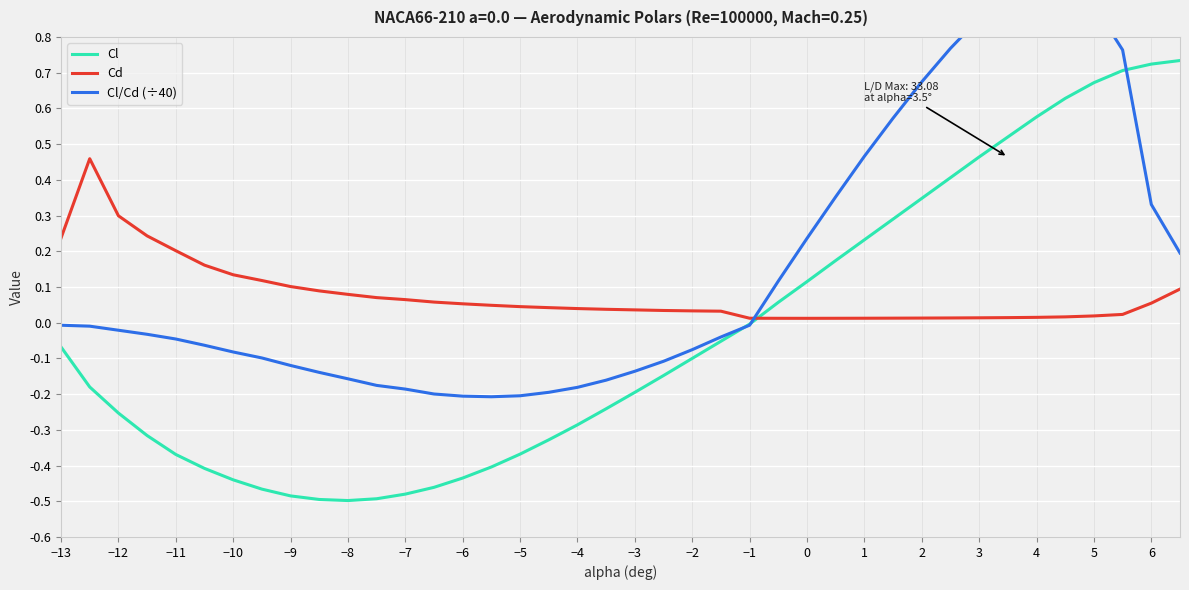

Is this an area chart (filled region under the line)?

No